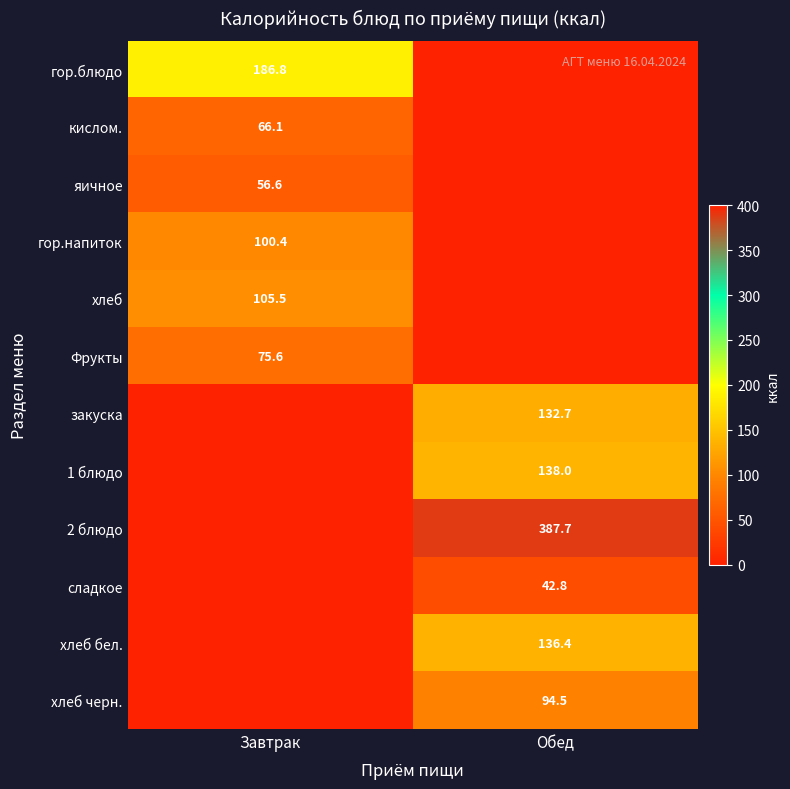

The хлеб бел. series shows 197.0 at Обед. True or false?

False